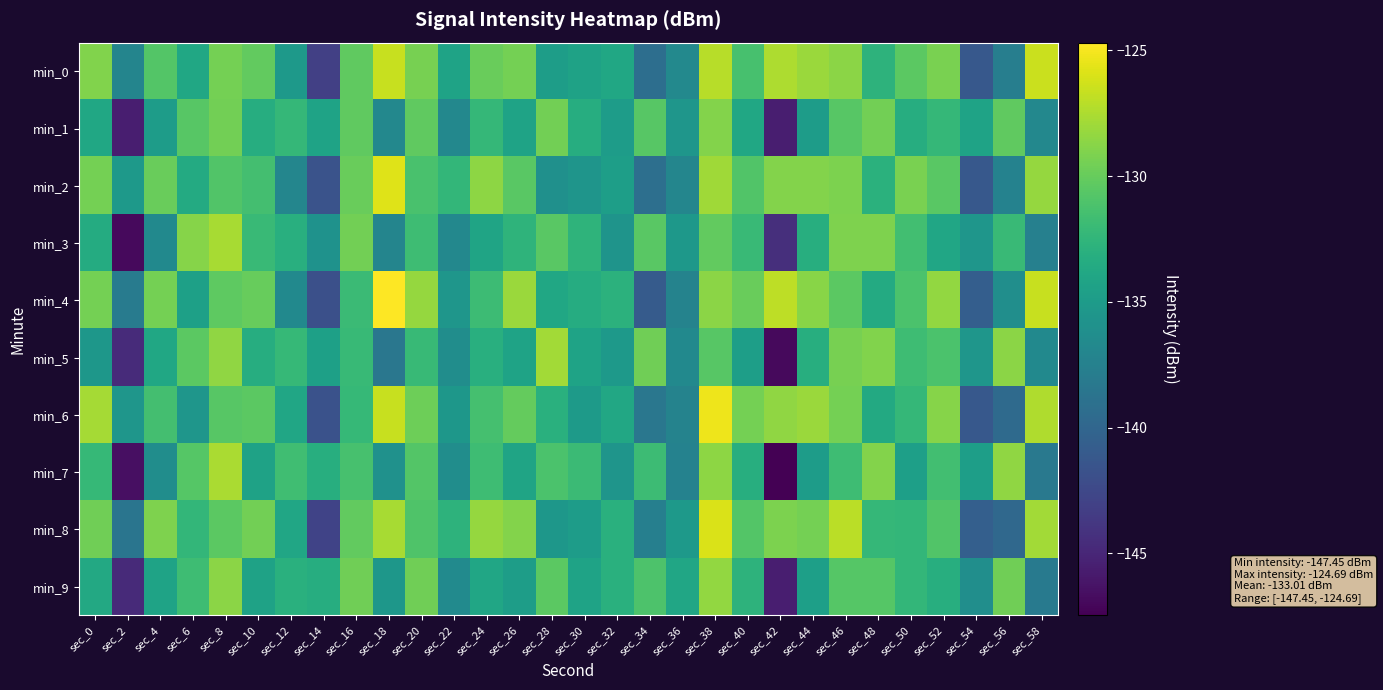

Which series changed the most between sec_24 and sec_56?

min_8